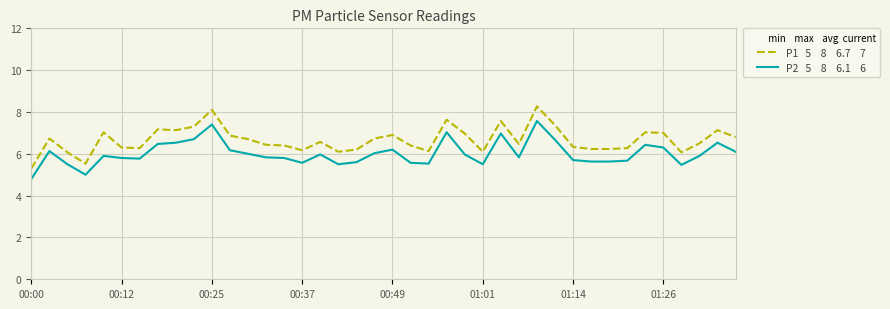

What is the greatest value displayed?

8.3